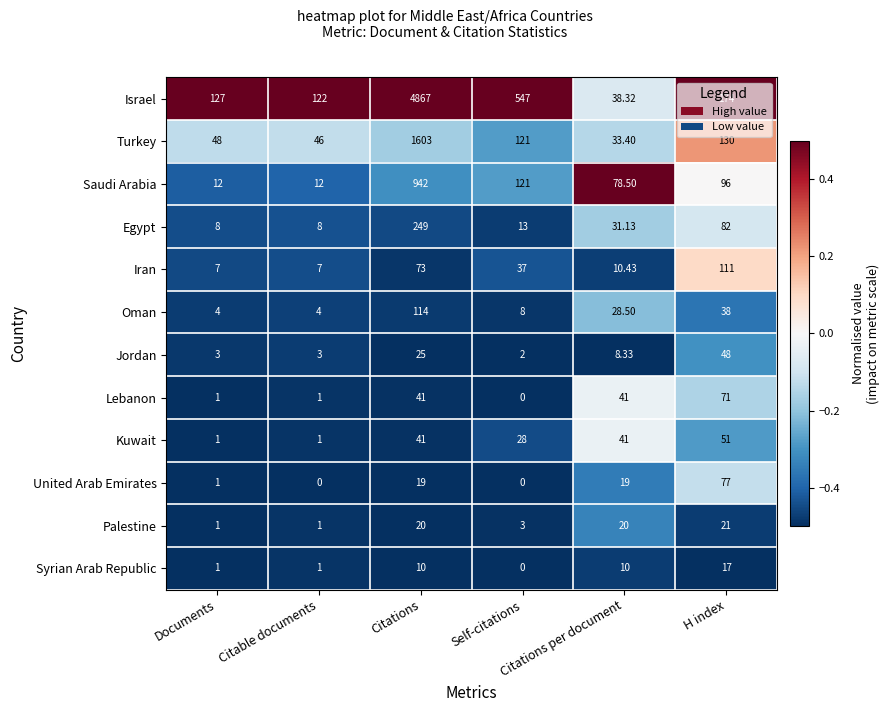

Count the number of categories in the chart.

6